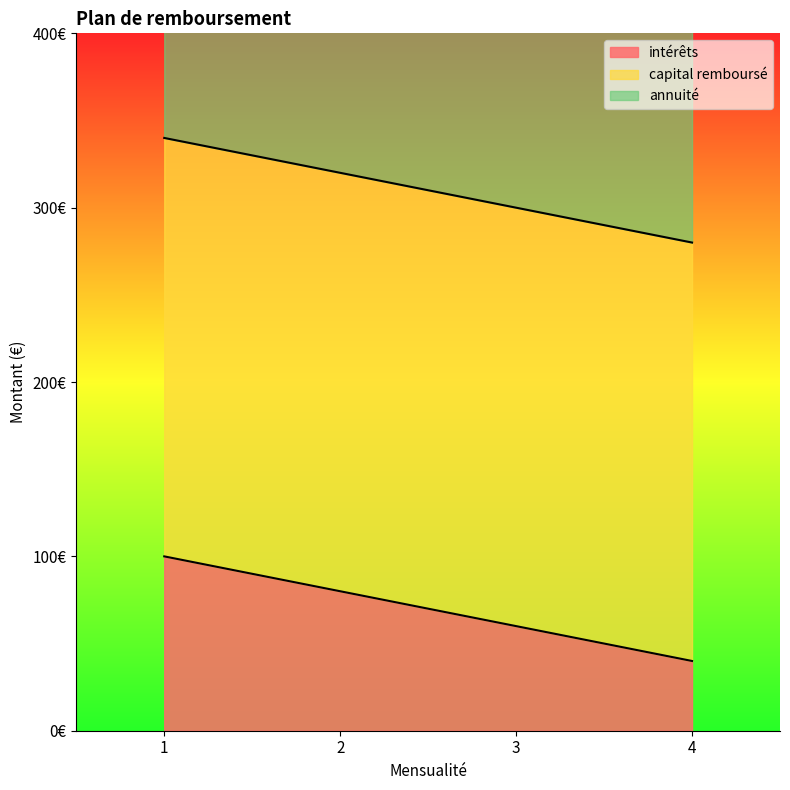

What is the average value of the annuité series?

310